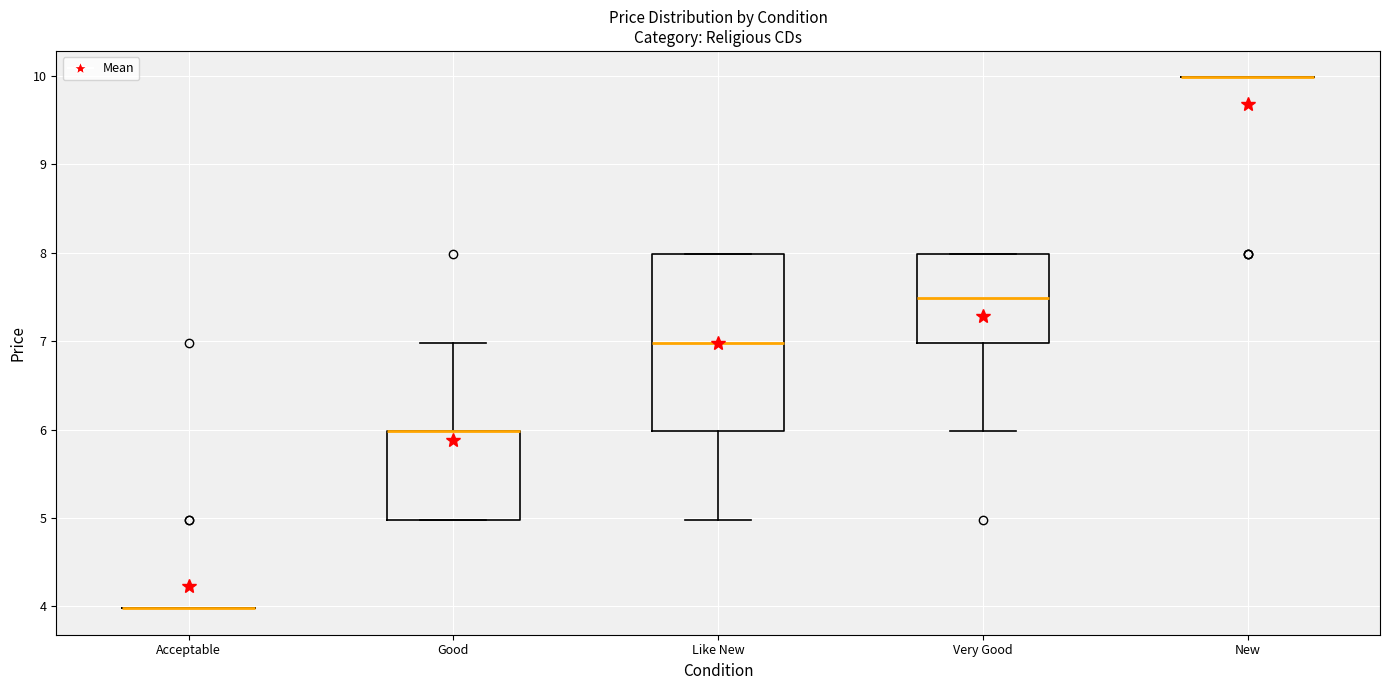

Which box is the tallest, from its lower edge to its upper edge?

Like New